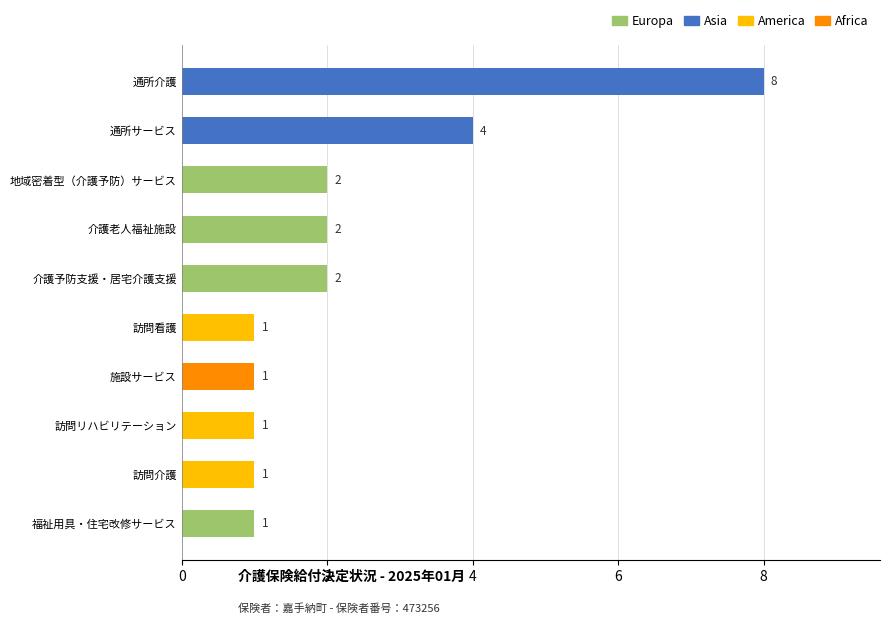

True or false: the data shows 1 at 福祉用具・住宅改修サービス.

True